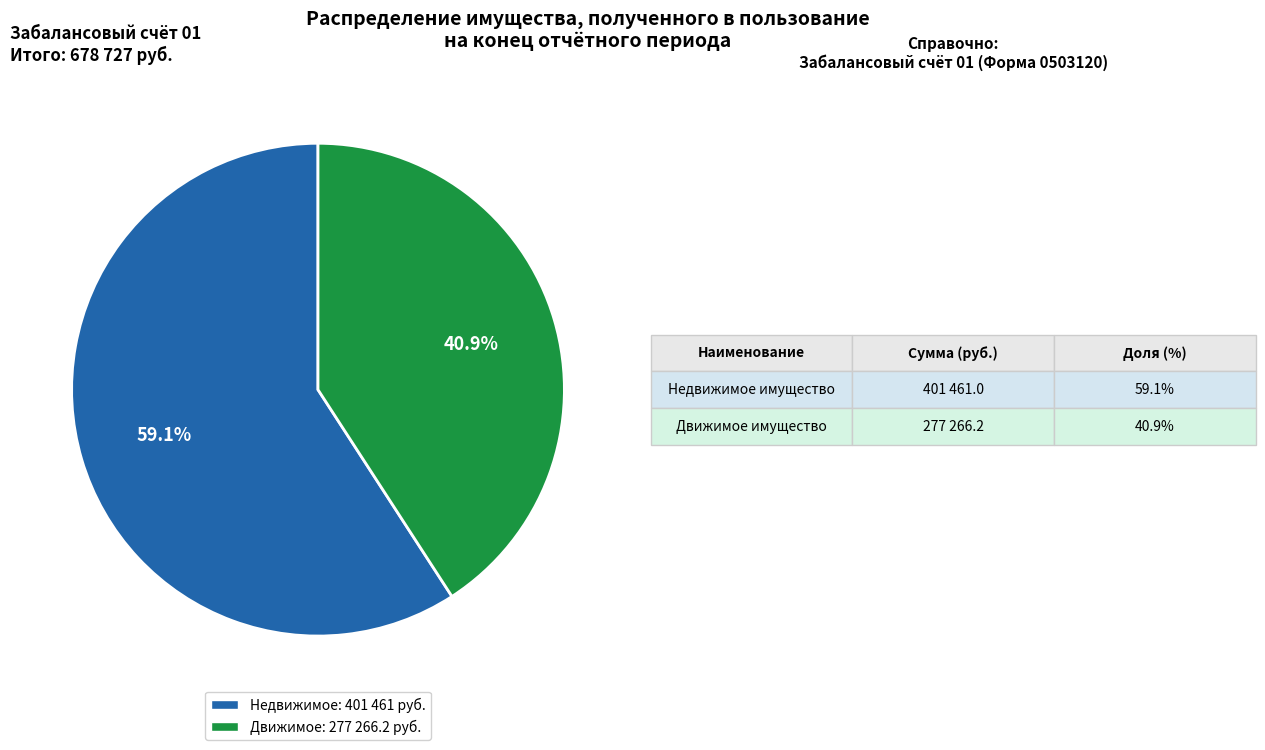

Is there any slice that represents more than half of the pie?

Yes